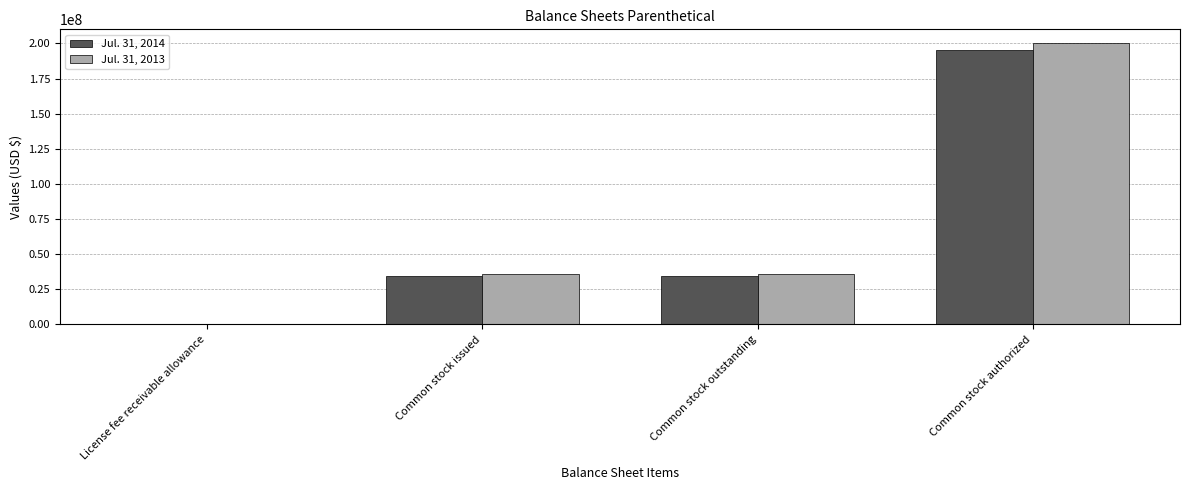

At which category does the chart reach its peak across all series?

Common stock authorized